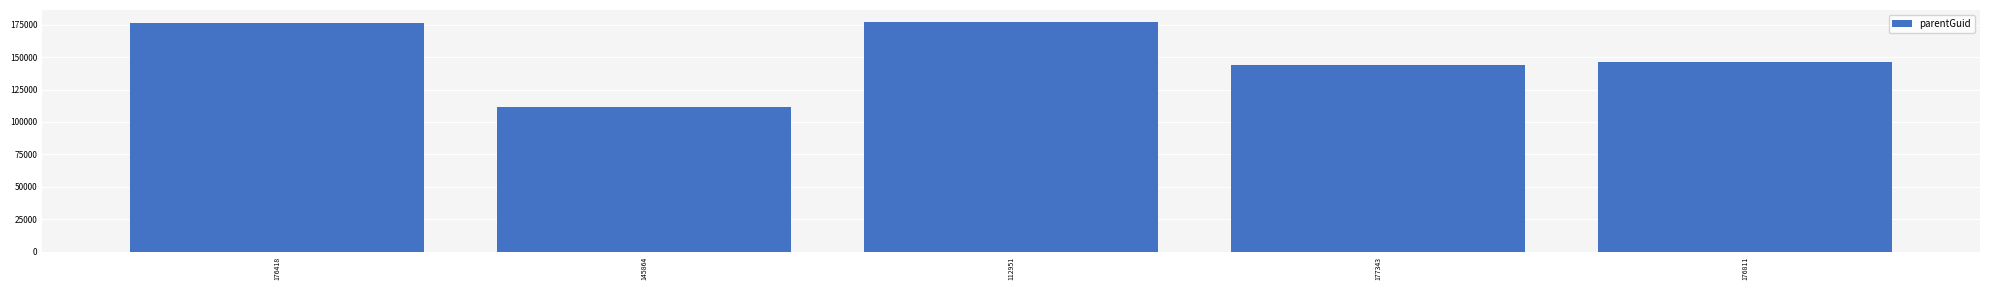

Reading left to right, what are all the values shown in this chart?

176095	111703	177331	144209	146182